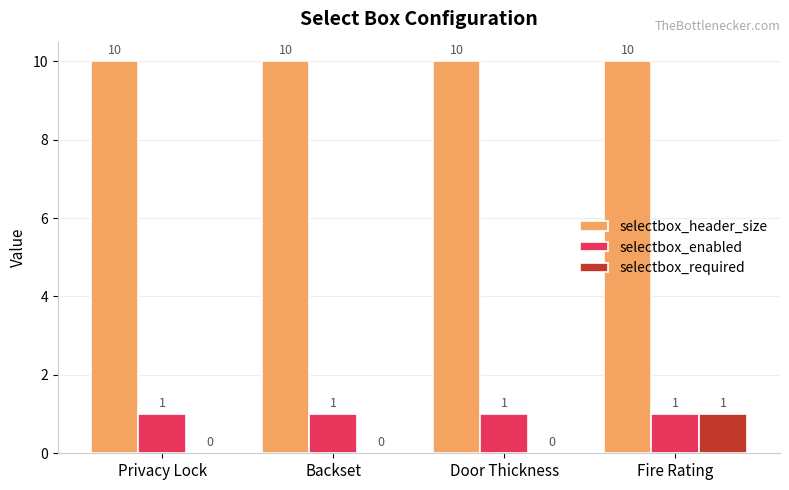

What is the maximum value shown in the chart?

10